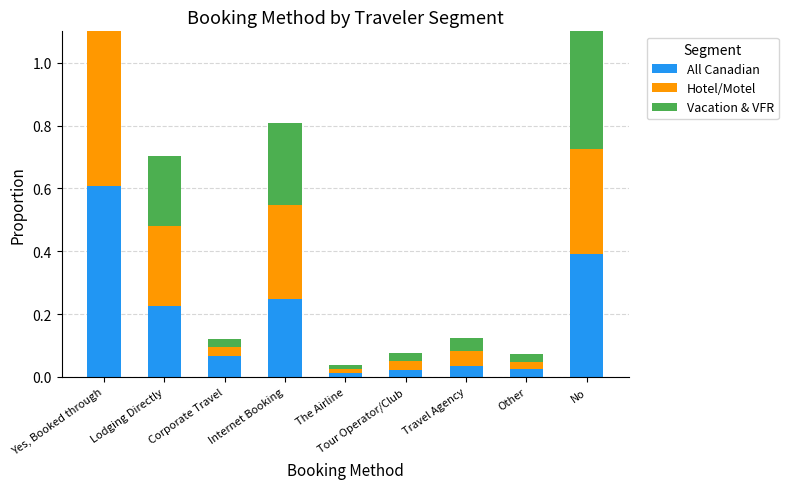

What is the label of the 3rd bar from the right?

Travel Agency